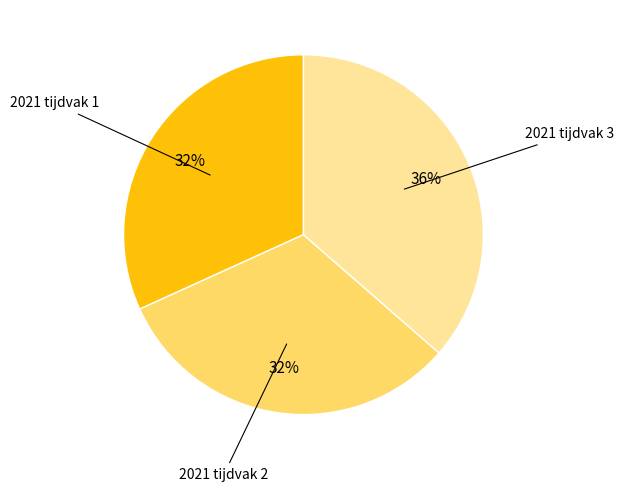

Is there any slice that represents more than half of the pie?

No